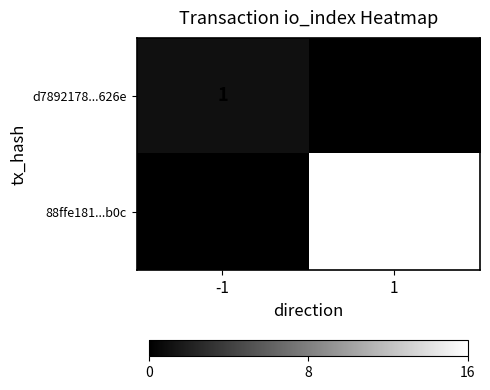

How many series are shown in this chart?

2